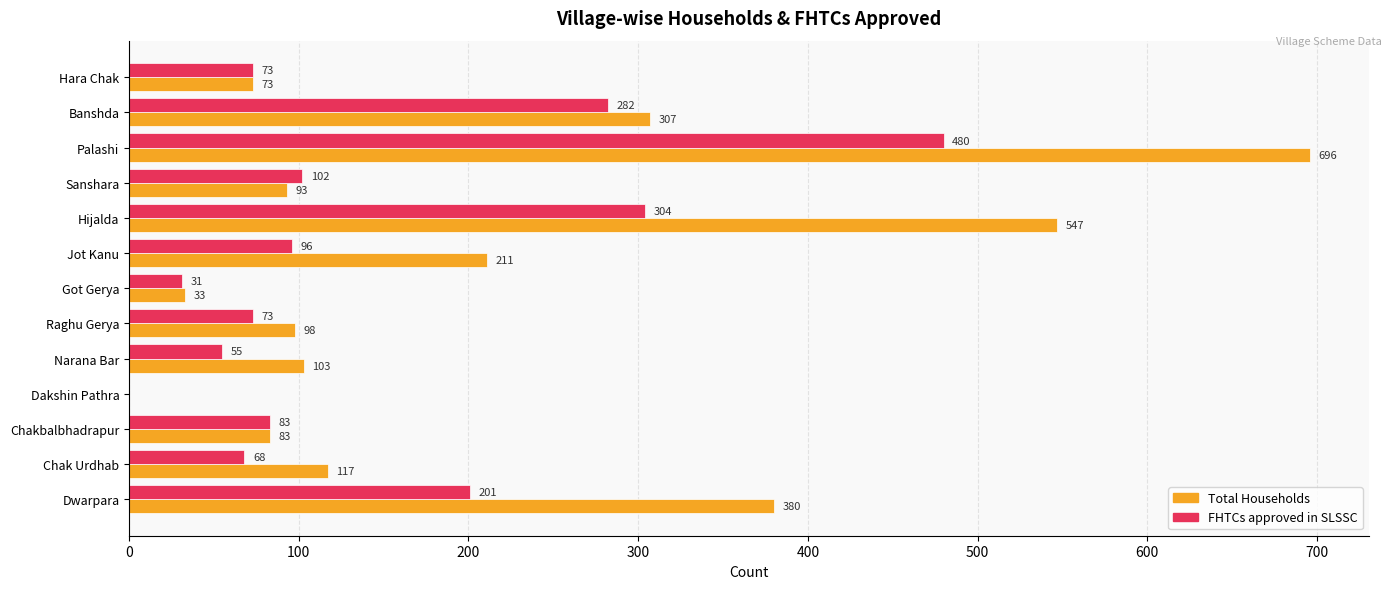

Which series has the largest total across all categories?

Total Households